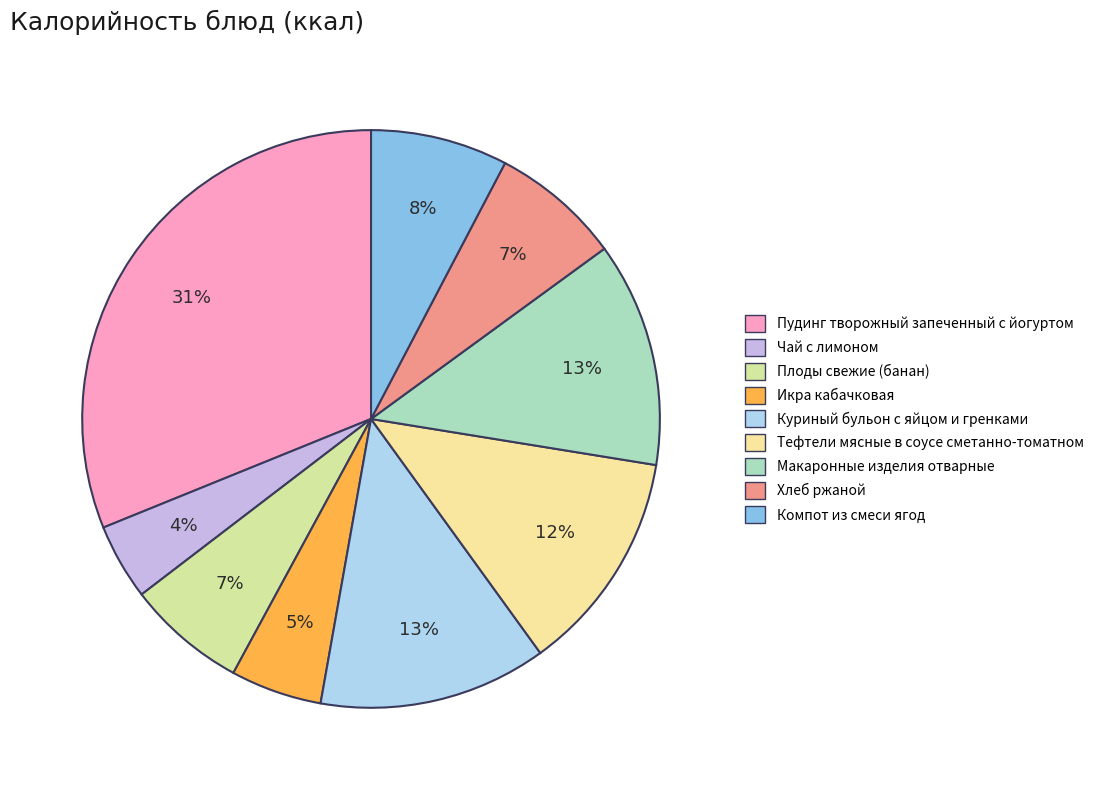

How many slices are in this pie chart?

9